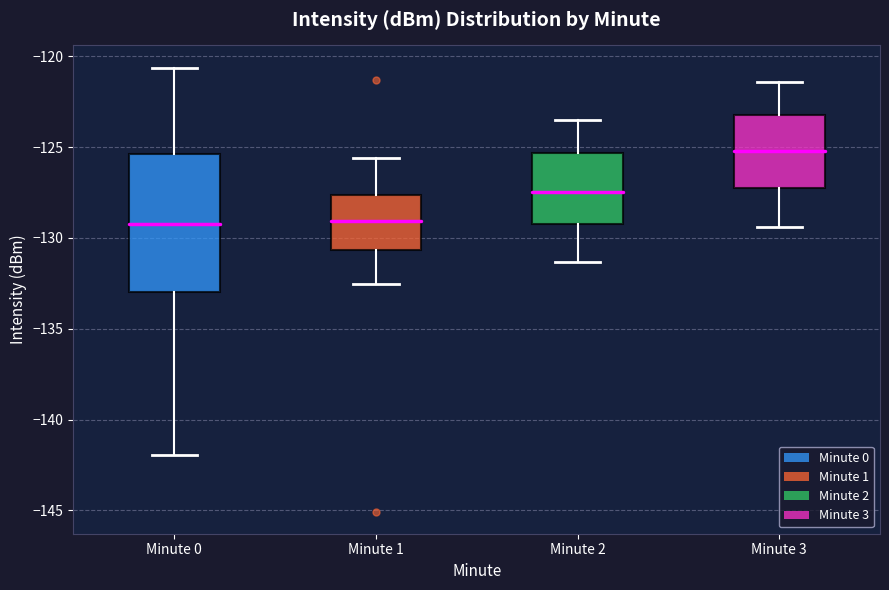

Comparing the boxes themselves (not the whiskers), which one is the tallest?

Minute 0